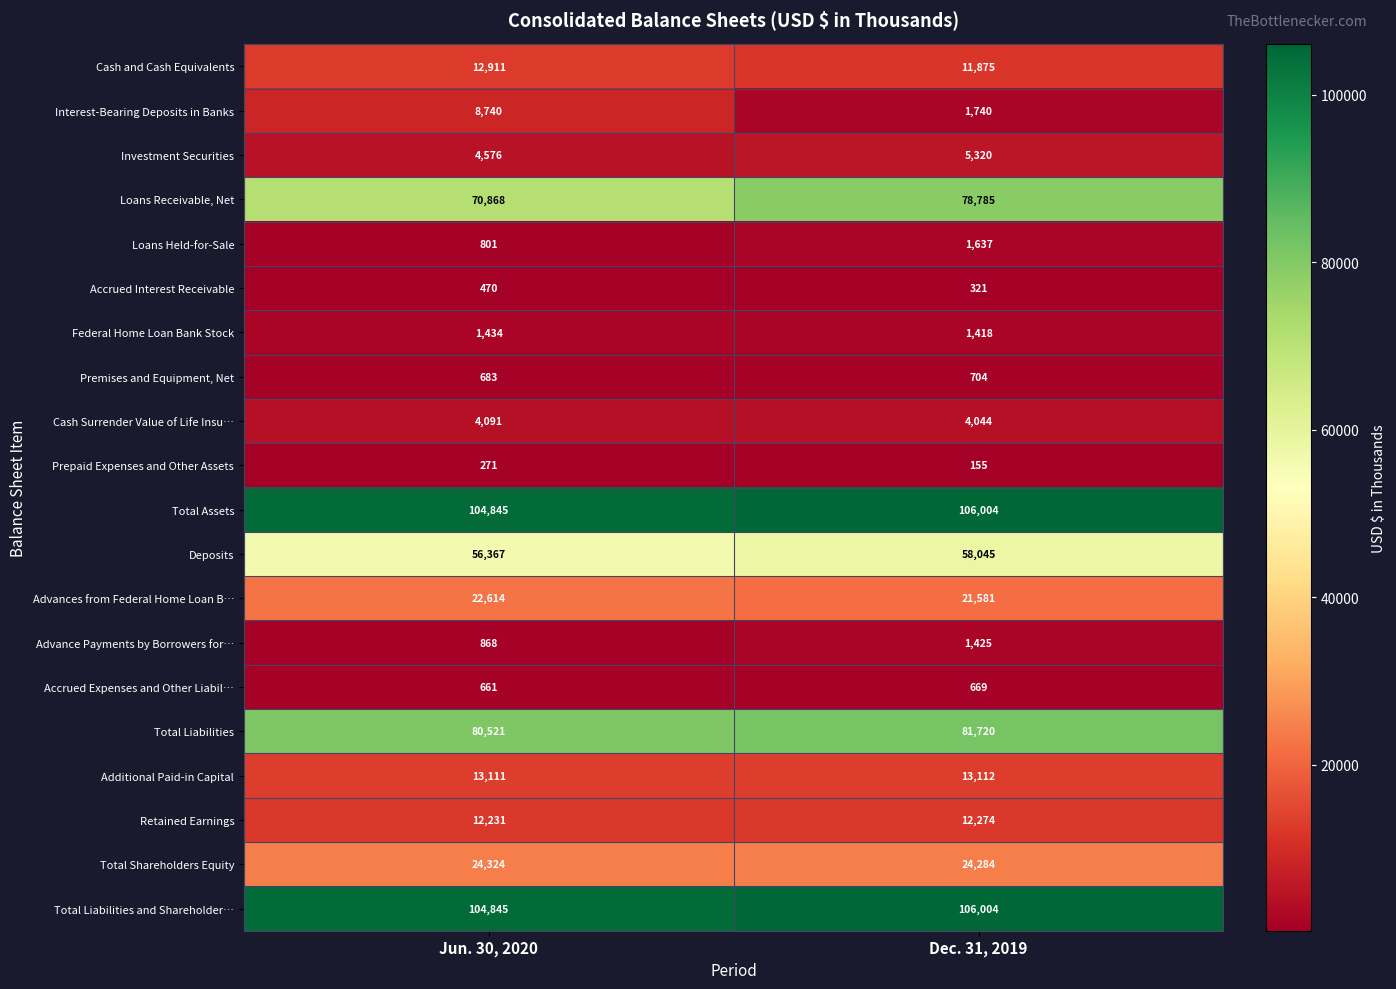

Count the number of categories in the chart.

2